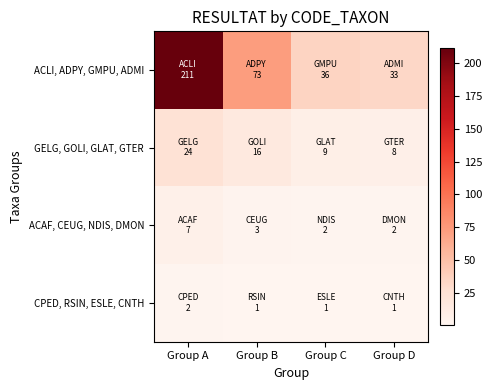

Reading left to right, what are all the values shown in this chart?

ACLI, ADPY, GMPU, ADMI: Group A=211	Group B=73	Group C=36	Group D=33
GELG, GOLI, GLAT, GTER: Group A=24	Group B=16	Group C=9	Group D=8
ACAF, CEUG, NDIS, DMON: Group A=7	Group B=3	Group C=2	Group D=2
CPED, RSIN, ESLE, CNTH: Group A=2	Group B=1	Group C=1	Group D=1